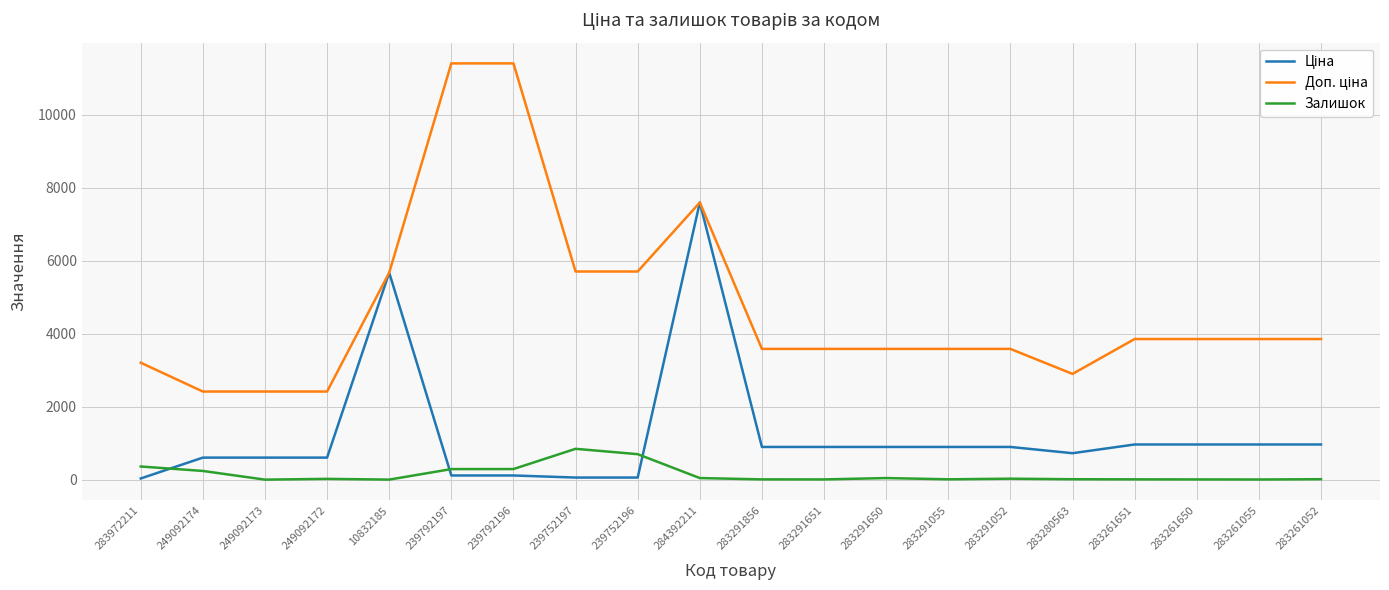

Is it true that Залишок equals 267.4 at 239752197?

False